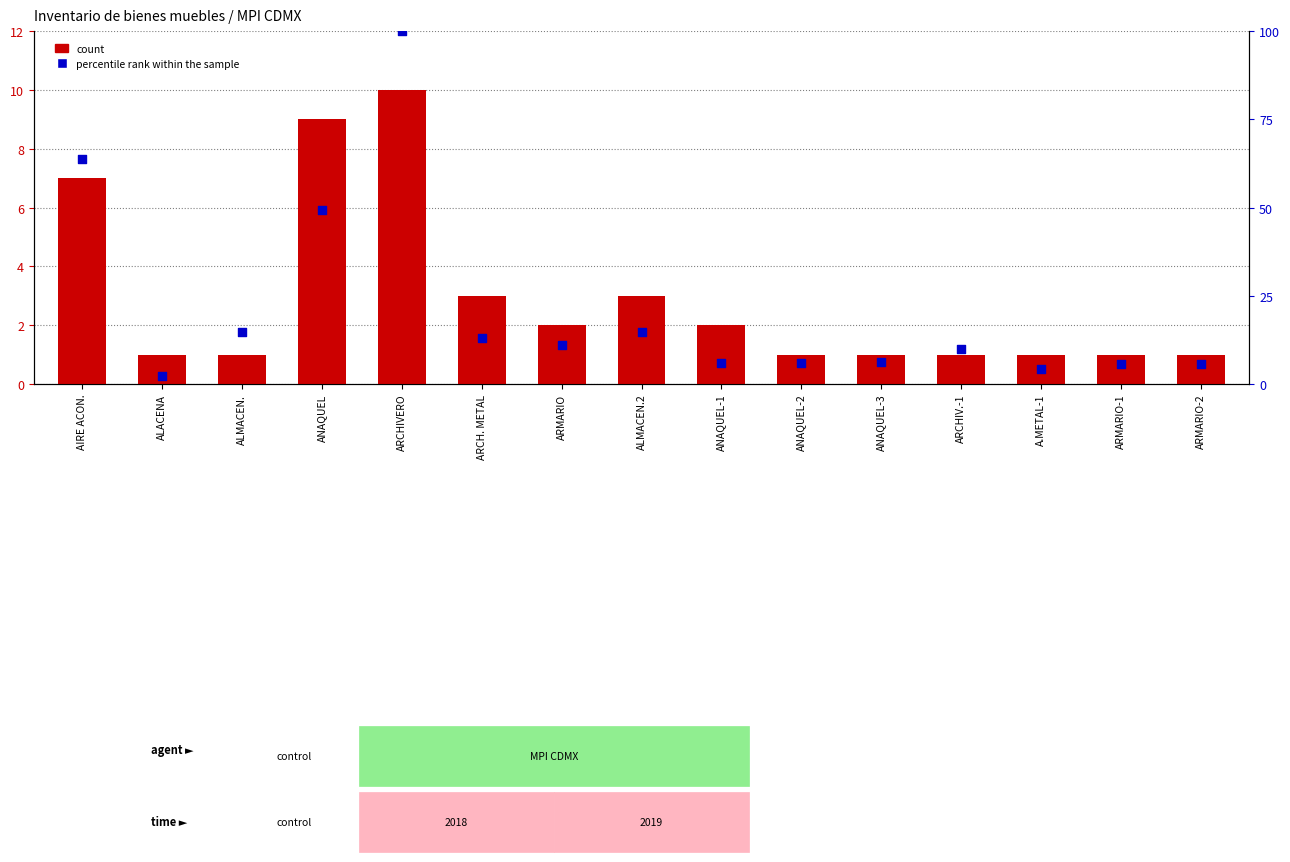

Is the value of percentile rank within the sample at ALACENA greater than the value of count at ANAQUEL-1?

Yes